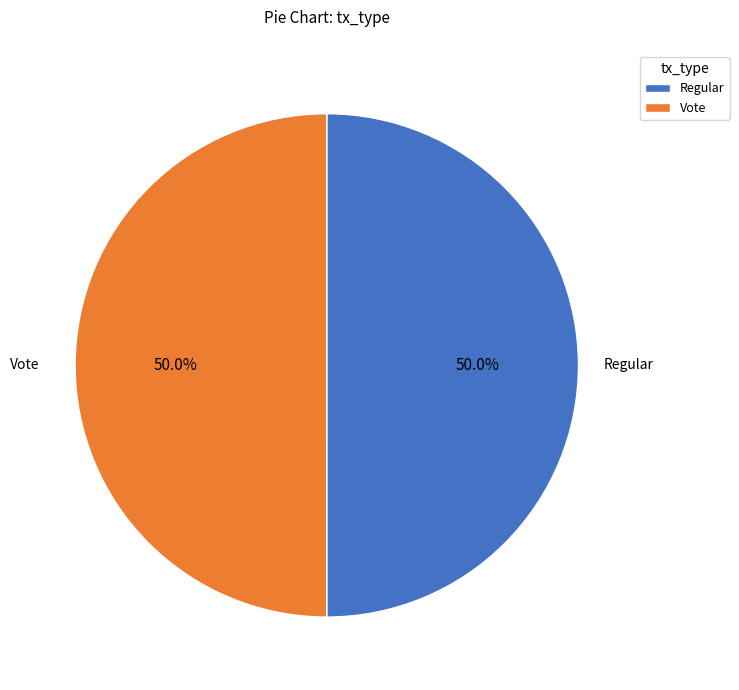

To the nearest percent, what is the average slice percentage?

50%